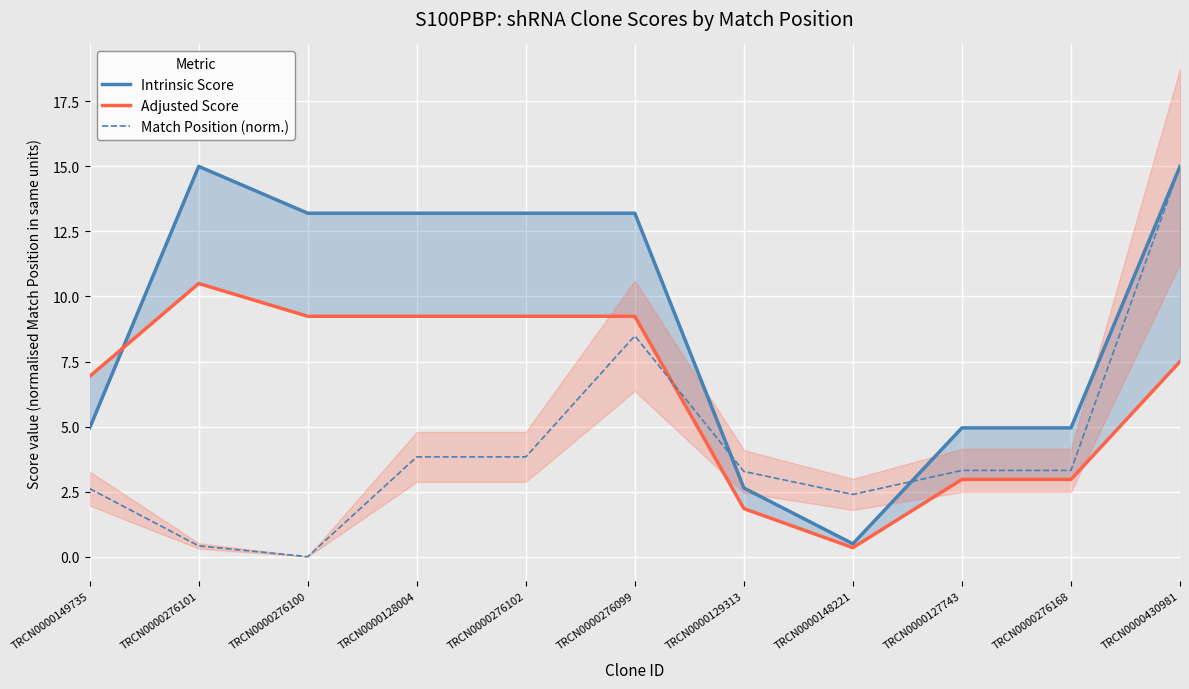

How many series are shown in this chart?

3